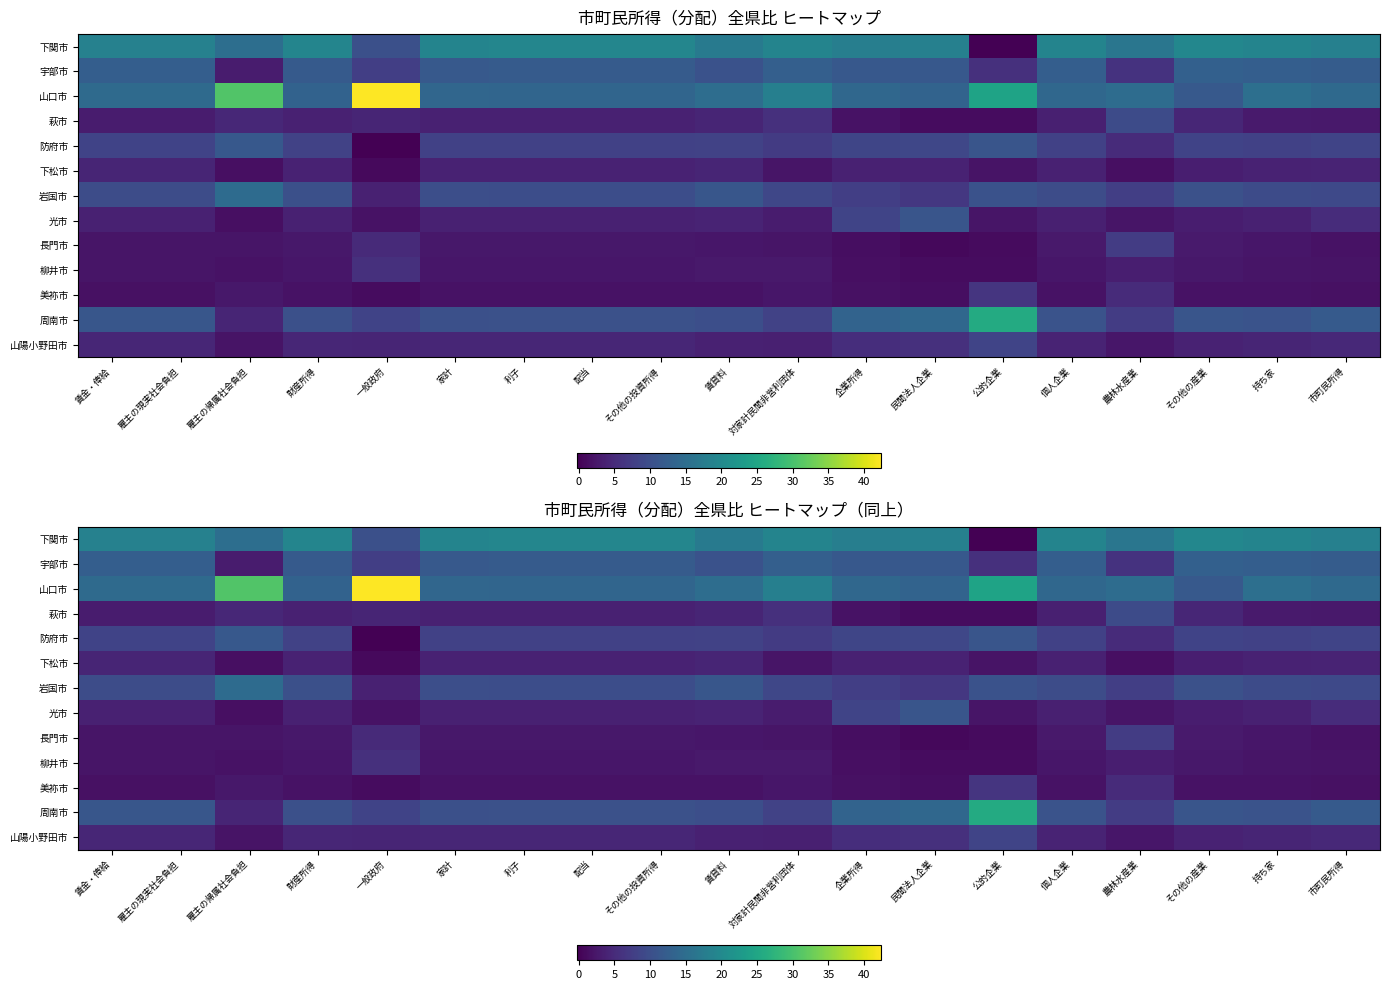

Where is 岩国市 nearest to the value 9?

対家計民間非営利団体